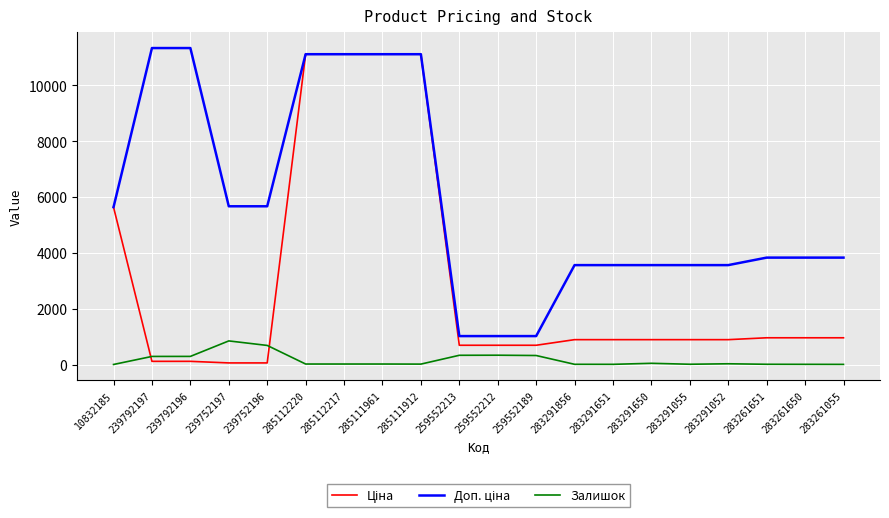

What is the highest value of the Залишок series?

845.0